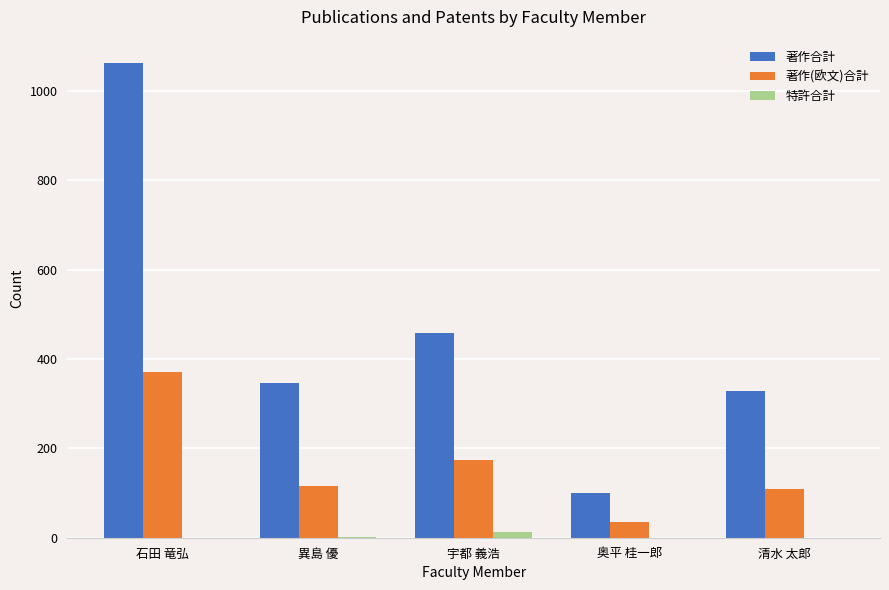

Is the value of 特許合計 at 清水 太郎 greater than the value of 著作合計 at 異島 優?

No